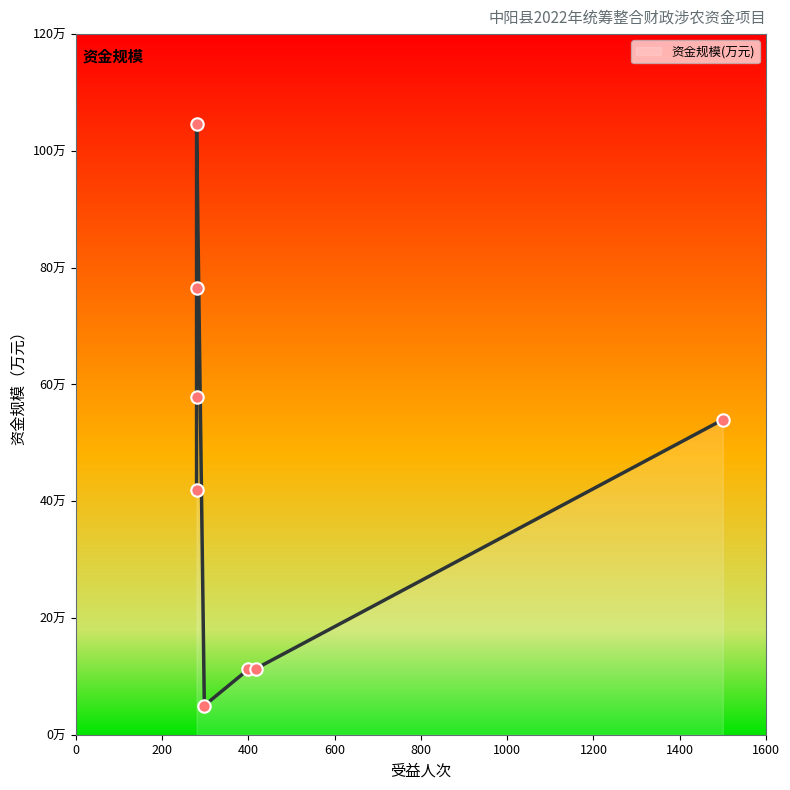

Which has a higher value, 298 or 280?

280